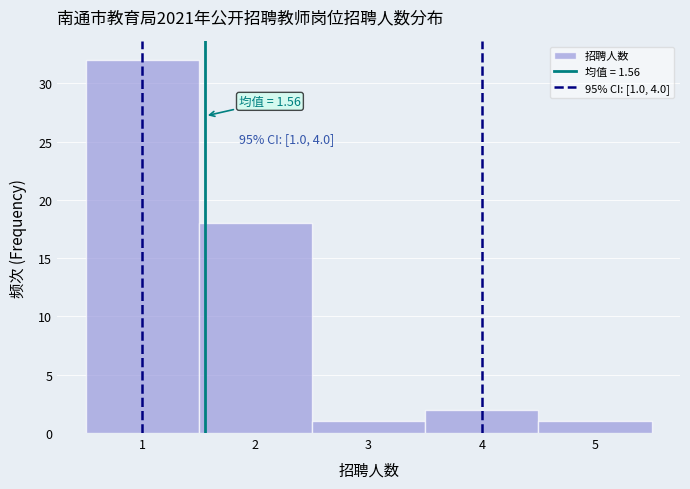

Over which range of the x-axis is the bar tallest?

0.5 to 1.5